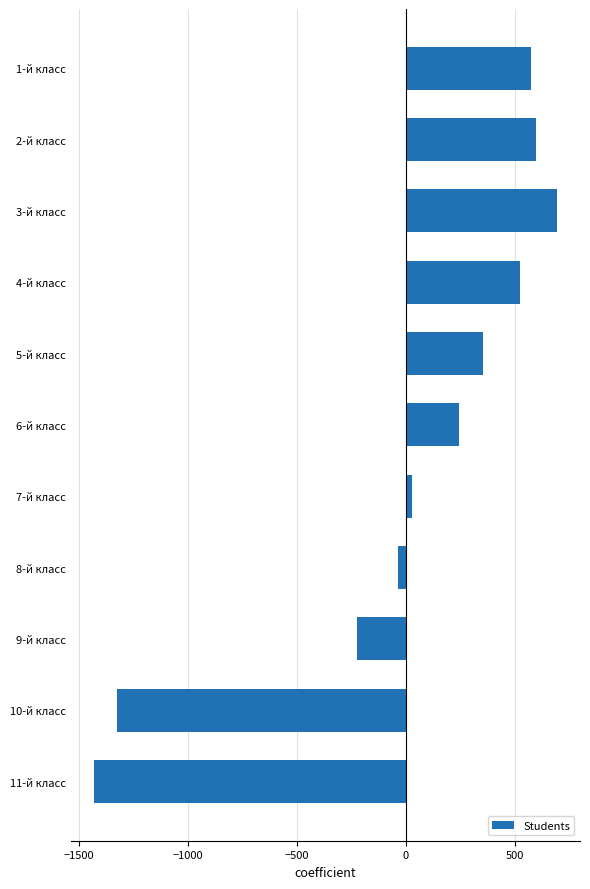

Are the bars grouped side by side (vs. stacked)?

No